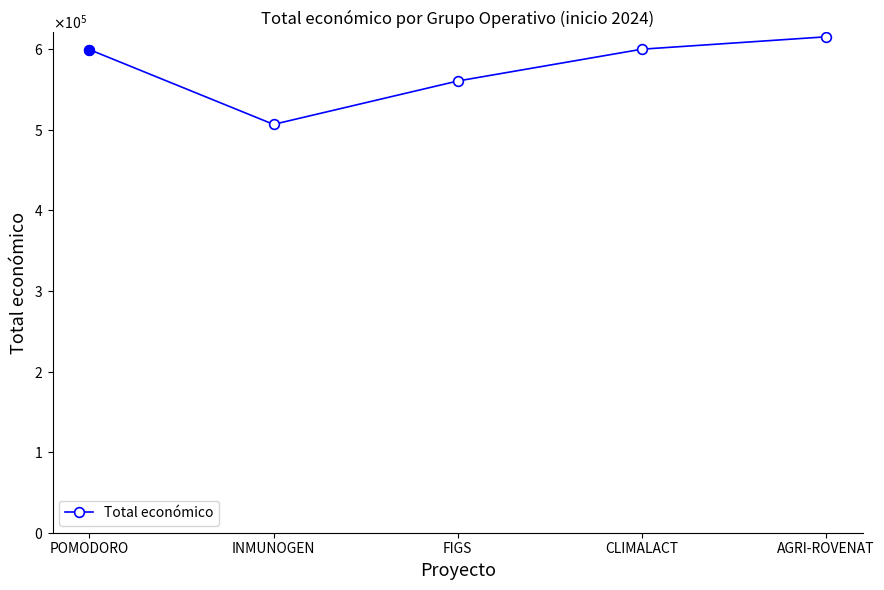

Reading right to left, list all the values displayed in this chart.

AGRI-ROVENAT=615375	CLIMALACT=600000	FIGS=560529	INMUNOGEN=506703	POMODORO=599540